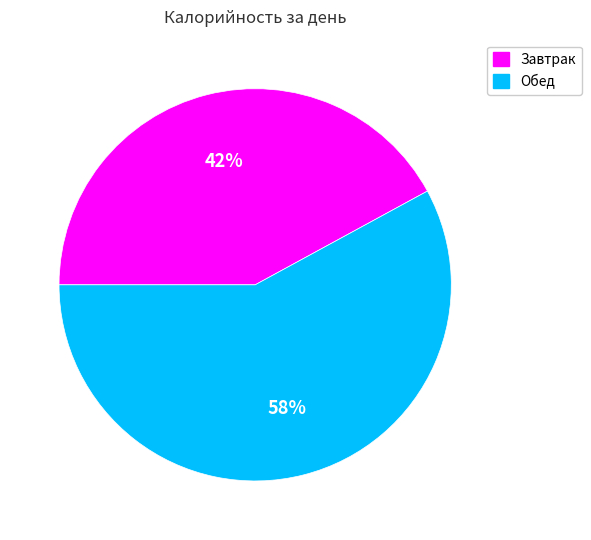

Which slice represents more than half of the pie?

Обед